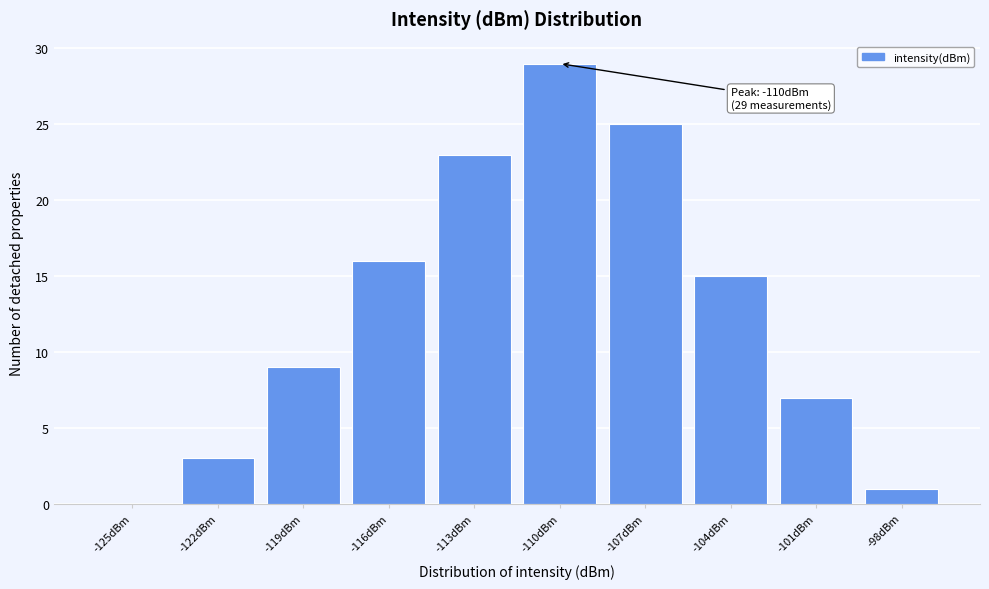

Reading left to right, extract all data points from this chart.

-125dBm=0	-122dBm=3	-119dBm=9	-116dBm=16	-113dBm=23	-110dBm=29	-107dBm=25	-104dBm=15	-101dBm=7	-98dBm=1